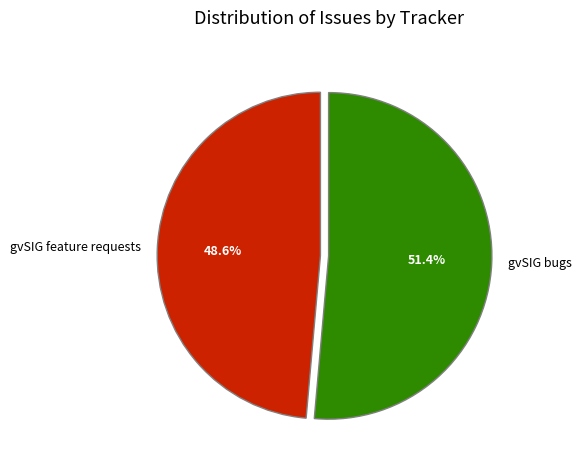

Which has a higher value, gvSIG bugs or gvSIG feature requests?

gvSIG bugs